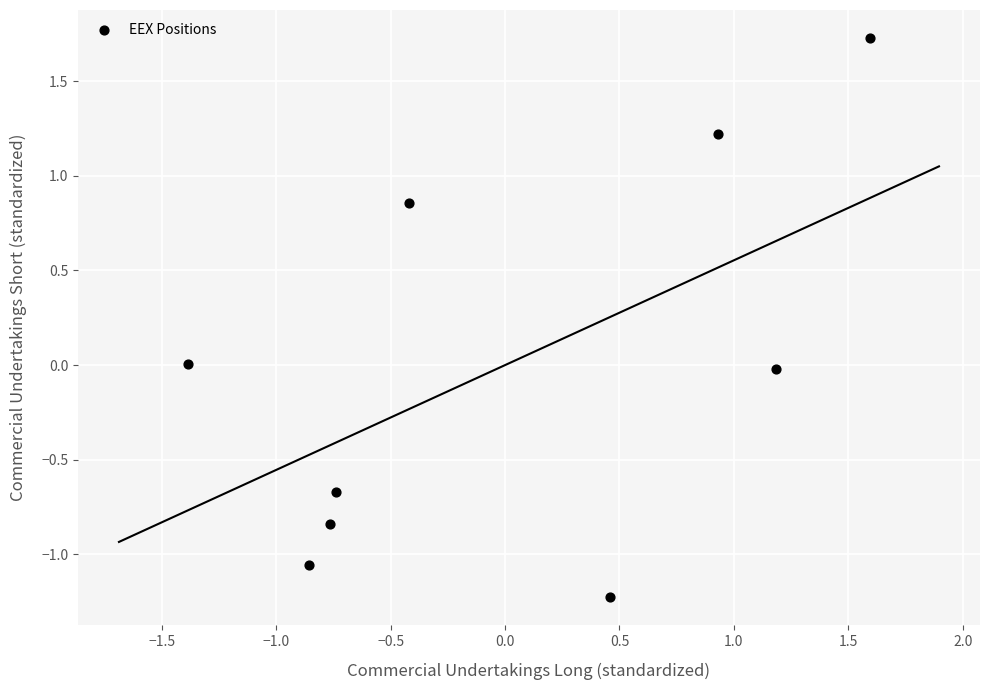

What is the range of X values (max minus min)?

3.0